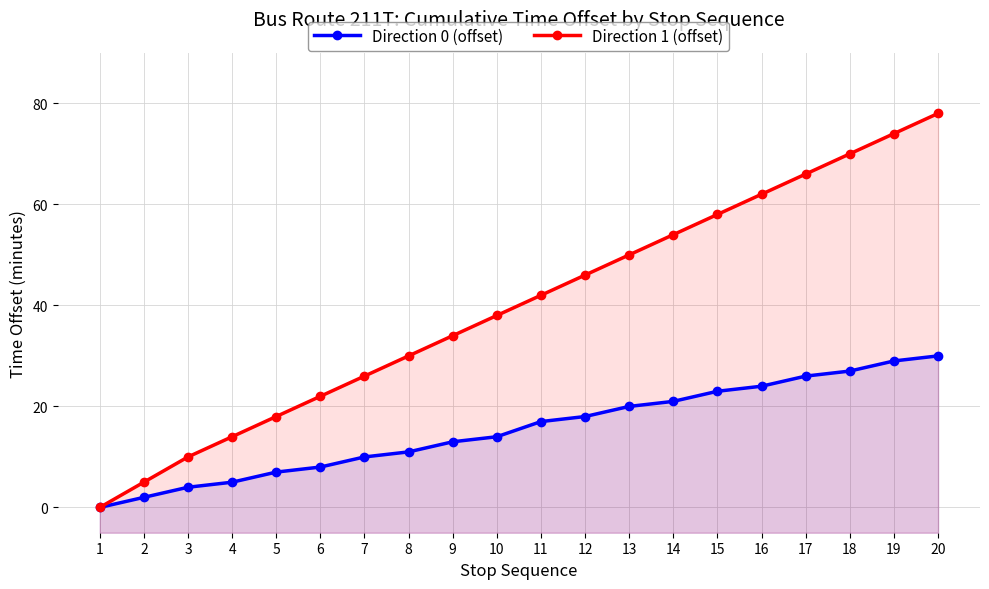

At how many categories does at least one series exceed 8?

18